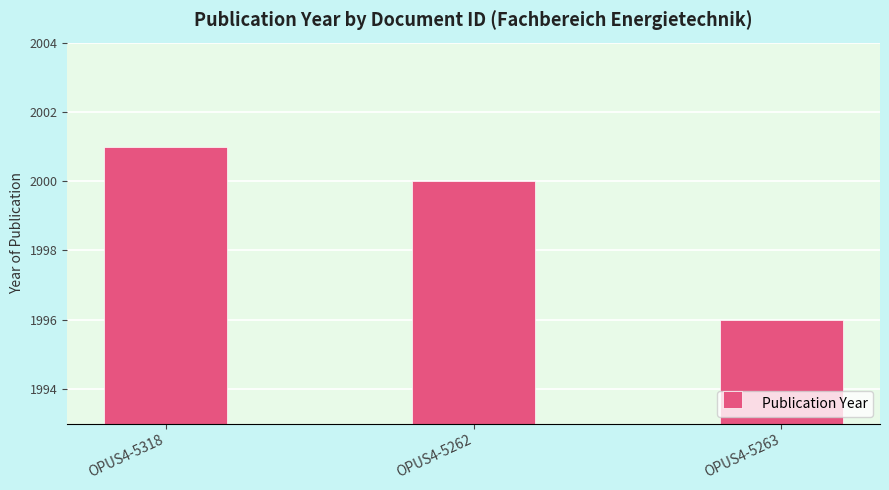

Which label corresponds to the smallest value in the chart?

OPUS4-5263